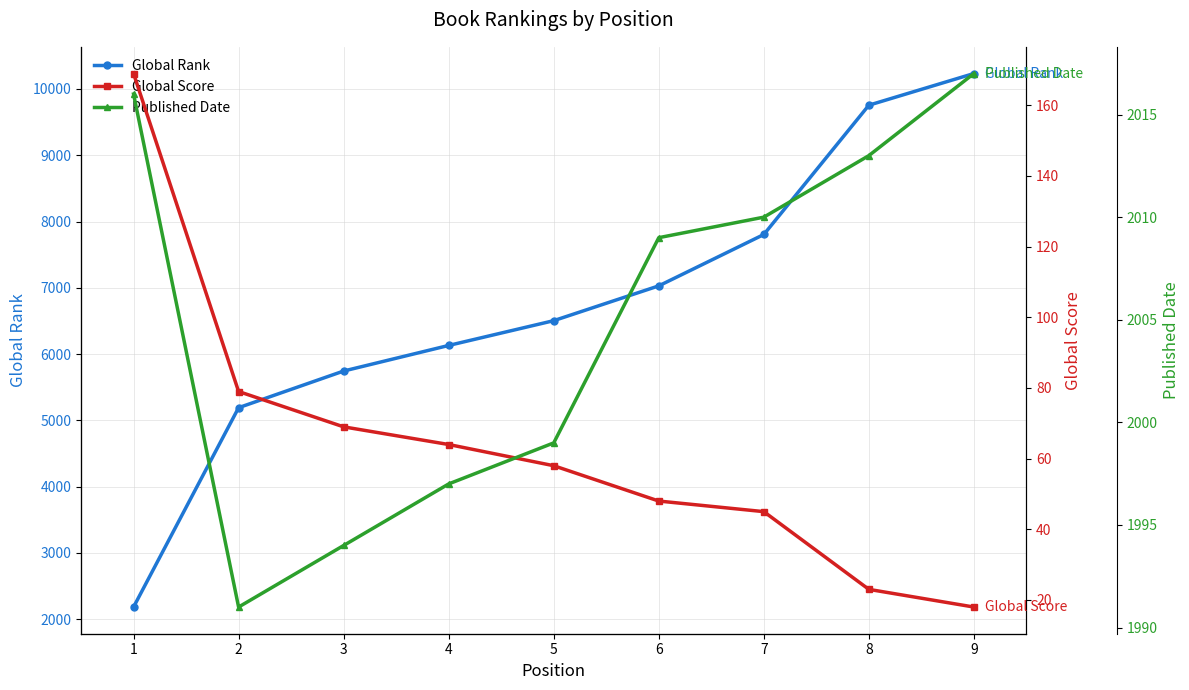

Which label corresponds to the largest value in the chart?

9